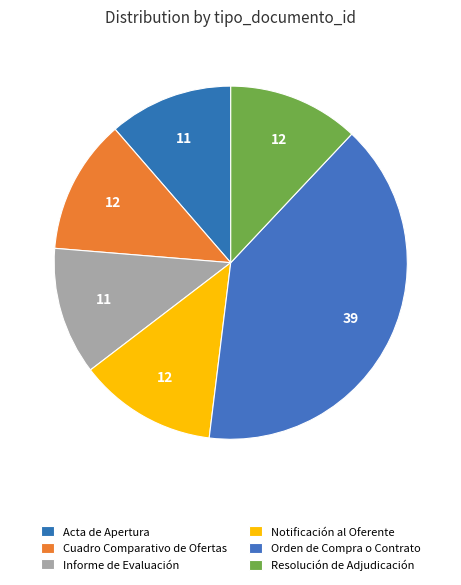

How many segments does this pie chart have?

6